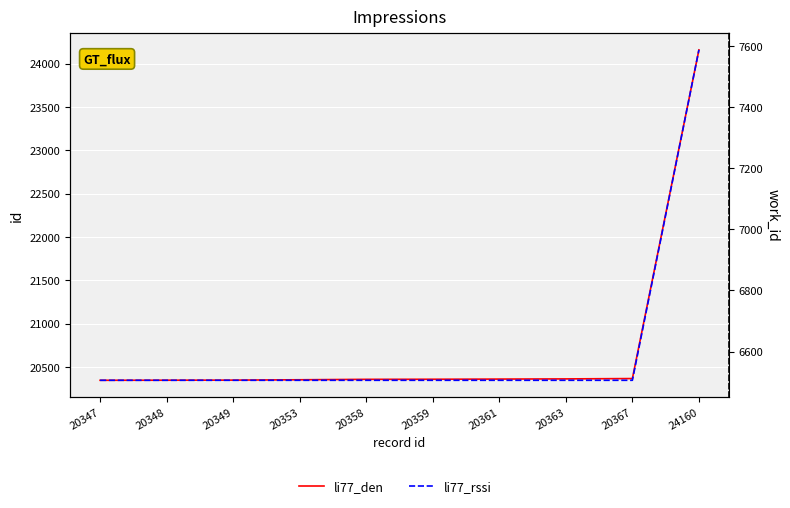

How many lines are shown in the chart?

2